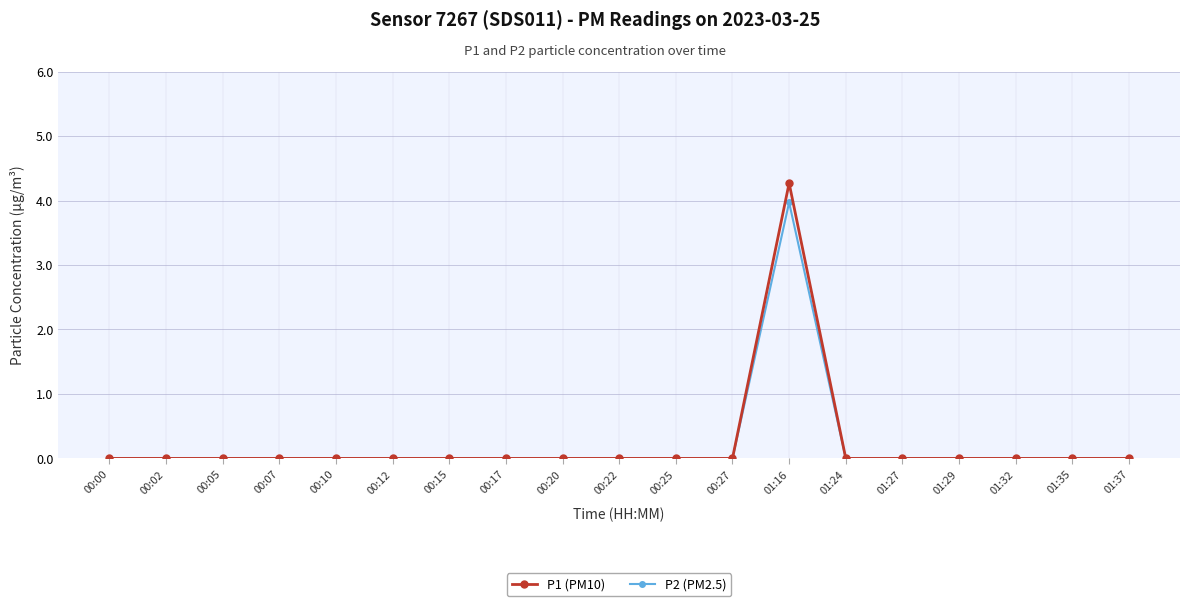

Rank the series by their maximum value, from highest to lowest.

P1 (PM10), P2 (PM2.5)